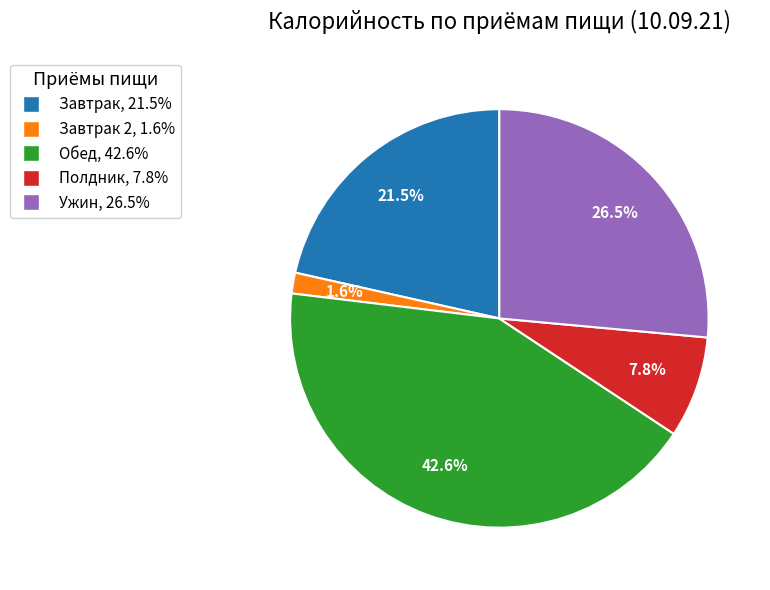

Does any single category account for the majority?

No